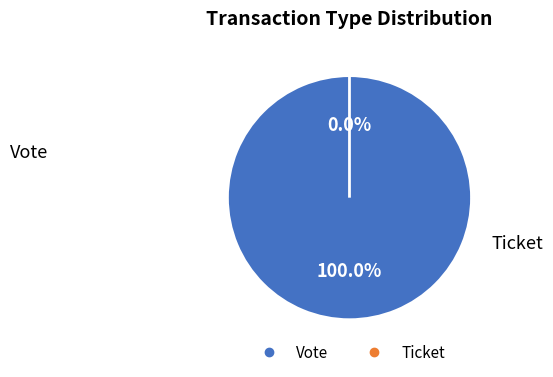

Which slice represents more than half of the pie?

Vote